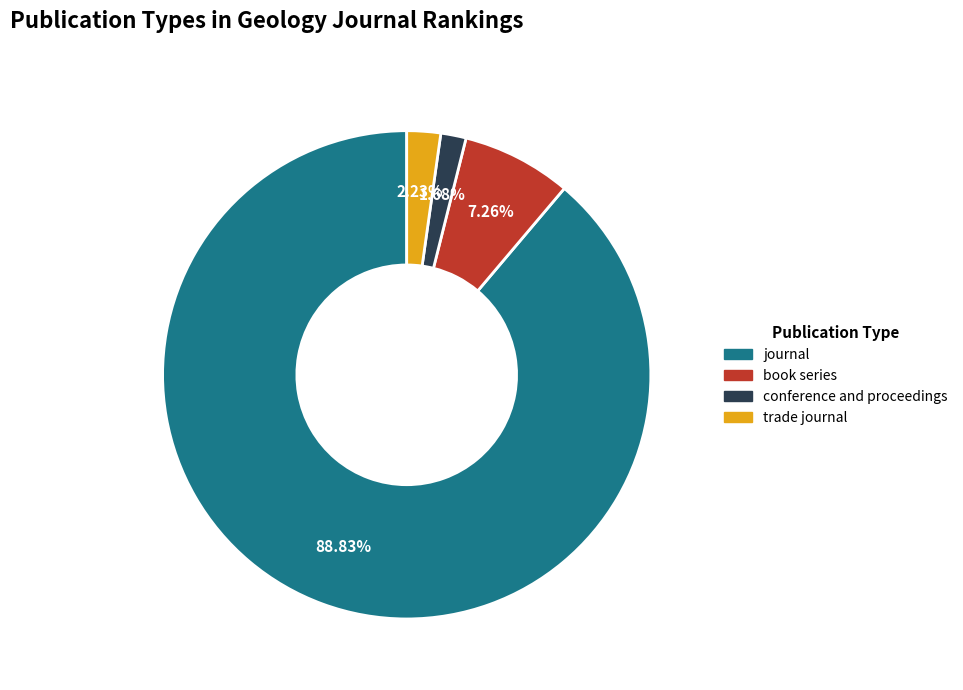

What percentage do trade journal and journal together represent?

91.1%